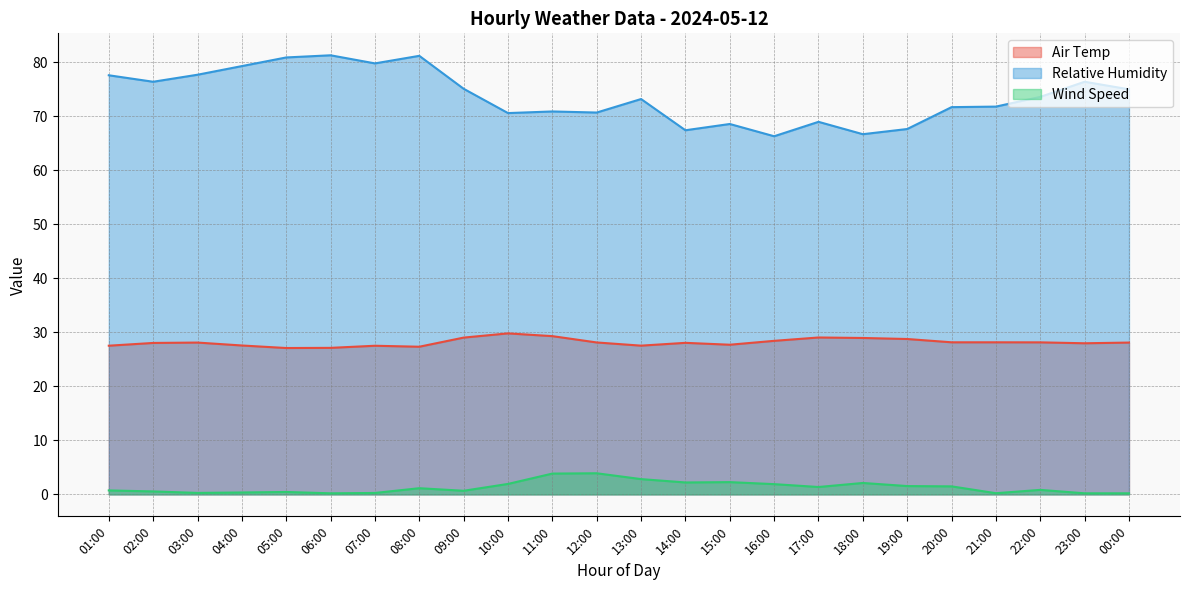

Does the chart display data point markers on the line(s)?

No